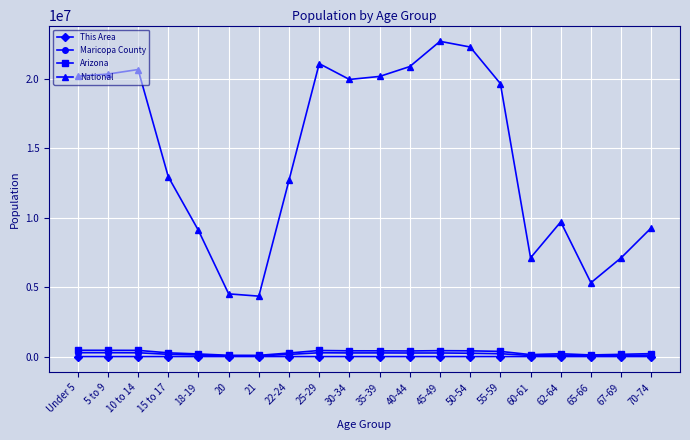

What is the label of the 18th point from the right?

10 to 14